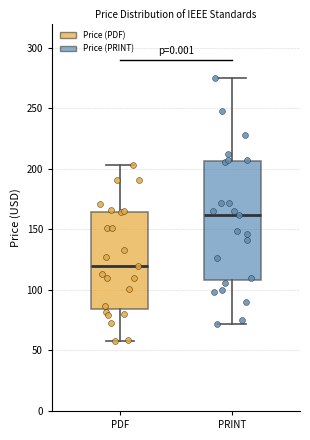

Comparing the boxes themselves (not the whiskers), which one is the tallest?

PRINT